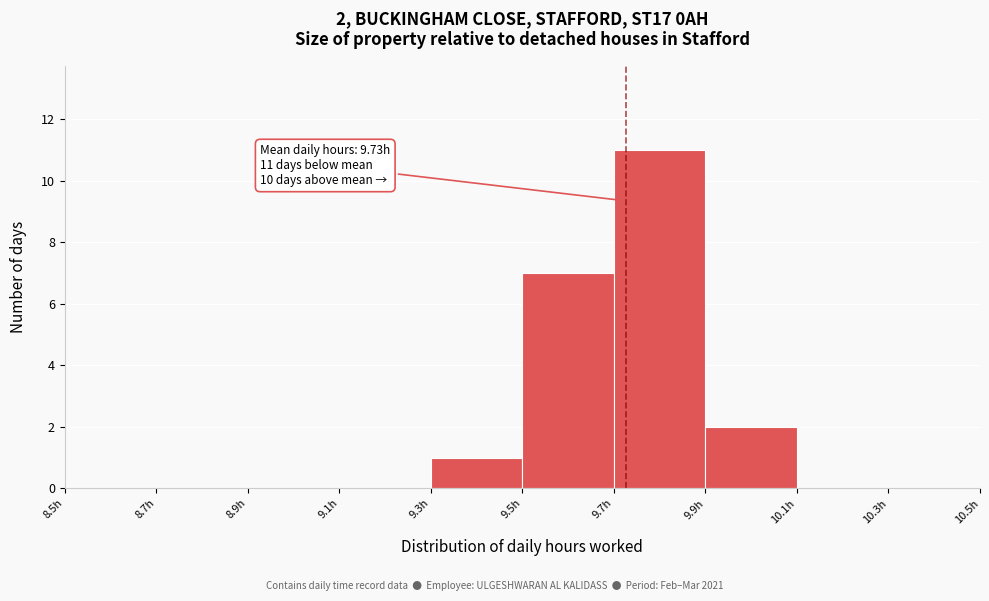

Over which range of the x-axis is the bar tallest?

9.7 to 9.9